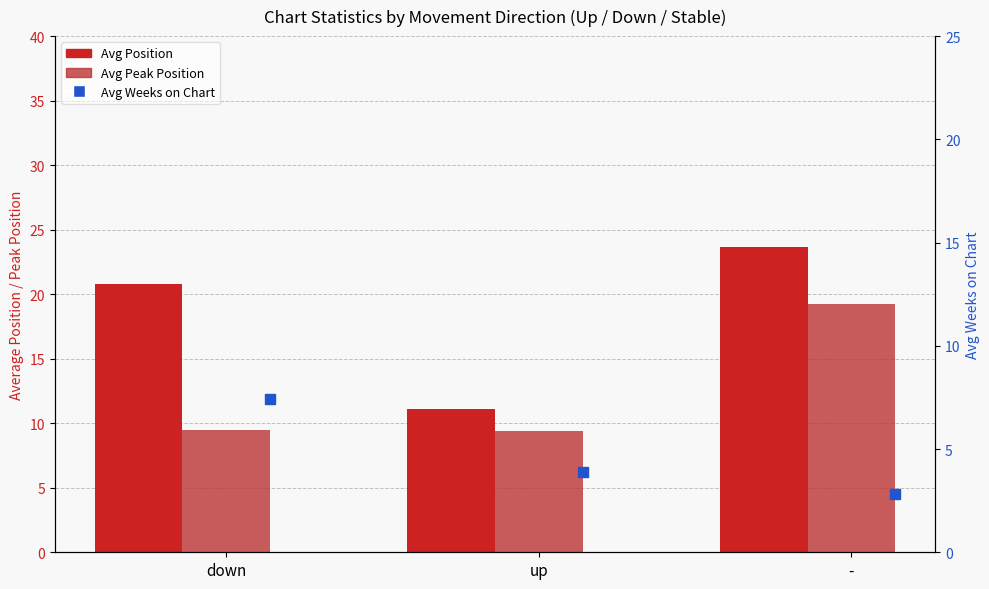

Which series has the largest Y range (max minus min)?

Avg Position